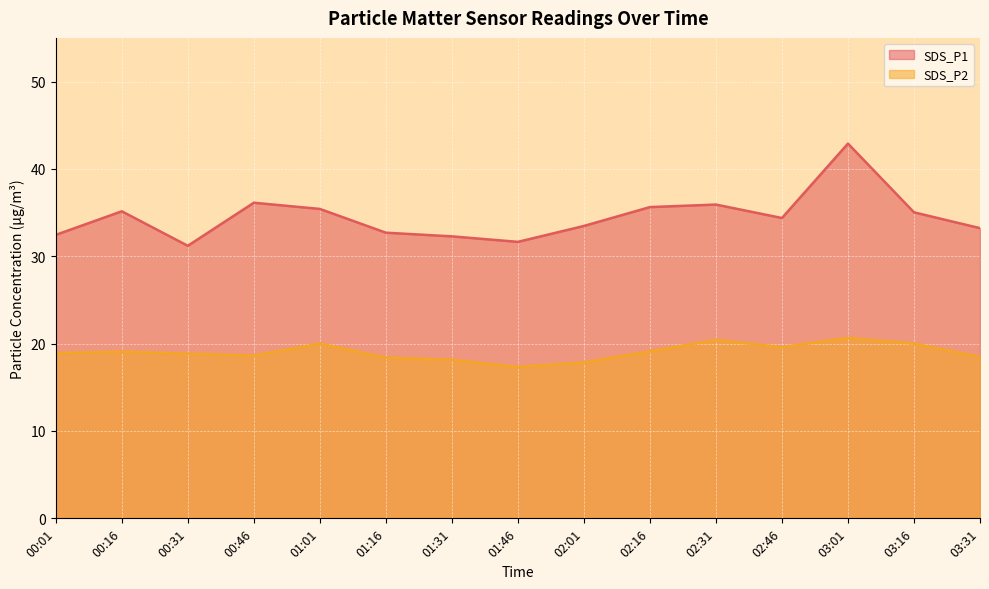

In SDS_P1, how many points are lower than both neighbors (excluding endpoints)?

3